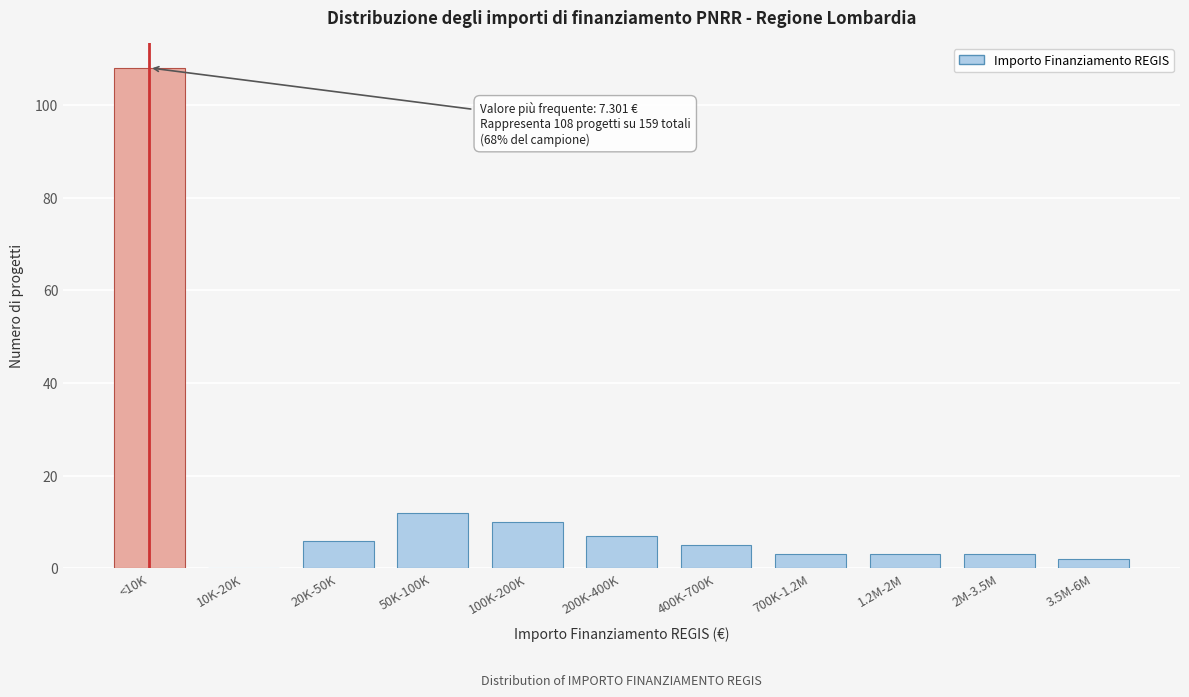

Reading left to right, extract all data points from this chart.

<10K=108	10K-20K=0	20K-50K=6	50K-100K=12	100K-200K=10	200K-400K=7	400K-700K=5	700K-1.2M=3	1.2M-2M=3	2M-3.5M=3	3.5M-6M=2